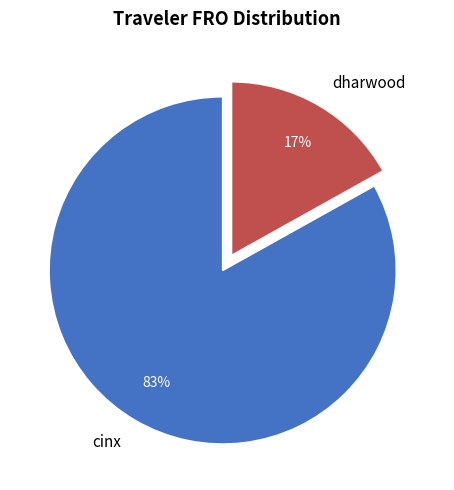

Which has a higher value, dharwood or cinx?

cinx